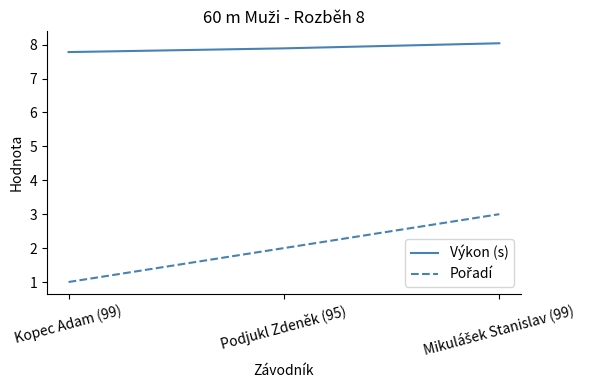

At how many categories does at least one series exceed 6?

3